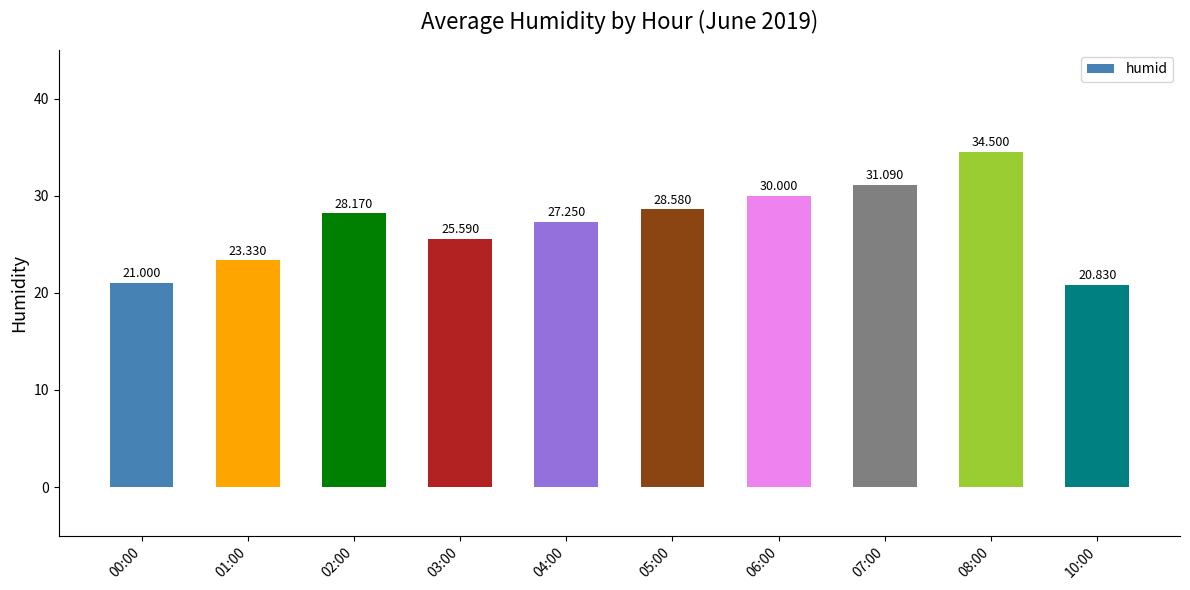

What is the label of the 8th bar from the left?

07:00